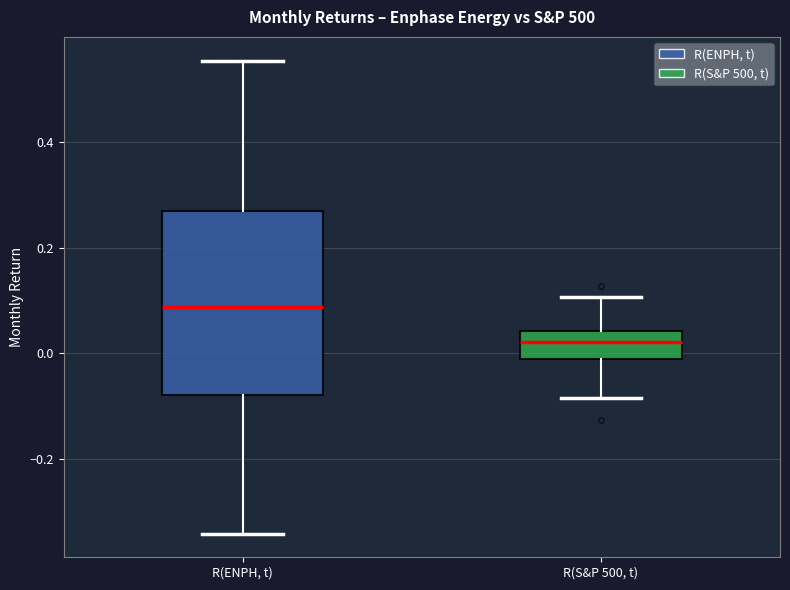

Comparing the boxes themselves (not the whiskers), which one is the tallest?

R(ENPH, t)